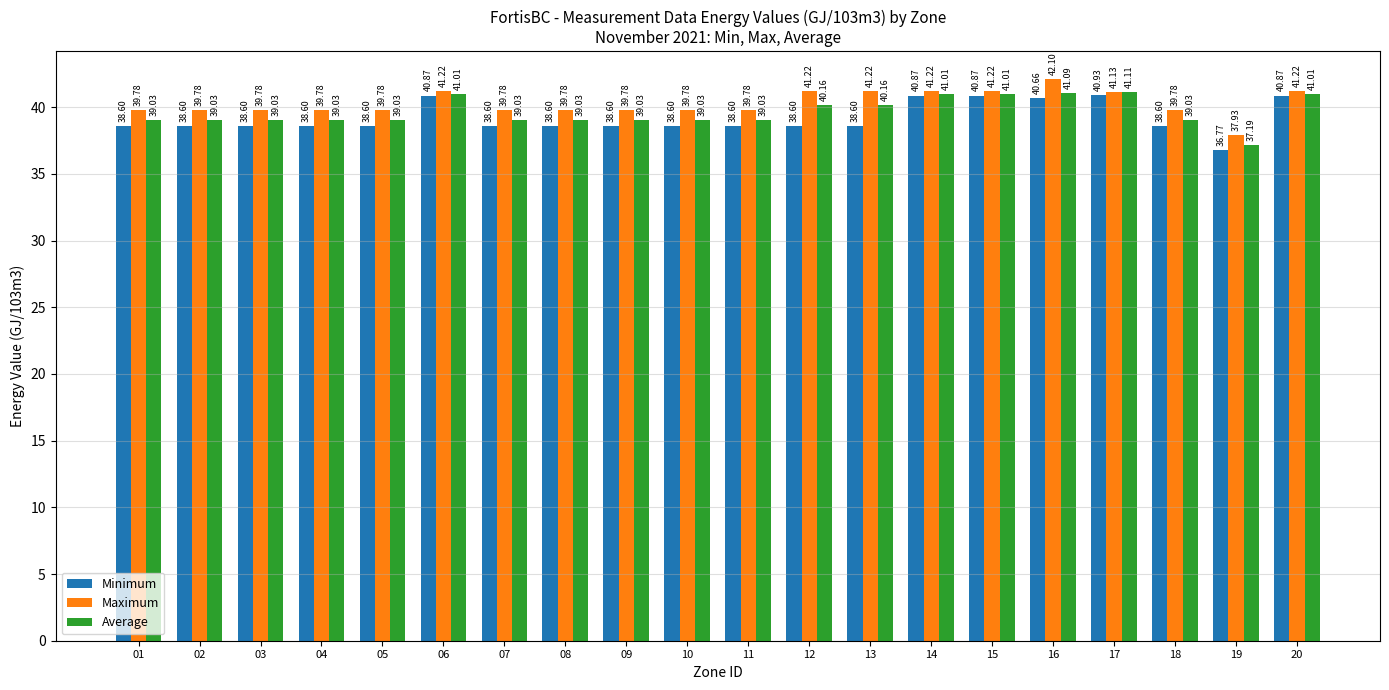

Which series has the largest range (max minus min)?

Maximum